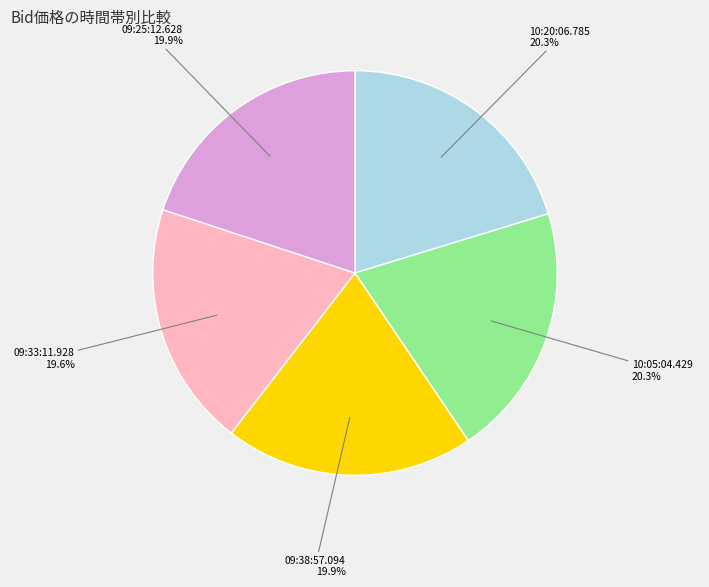

Does any single category account for the majority?

No